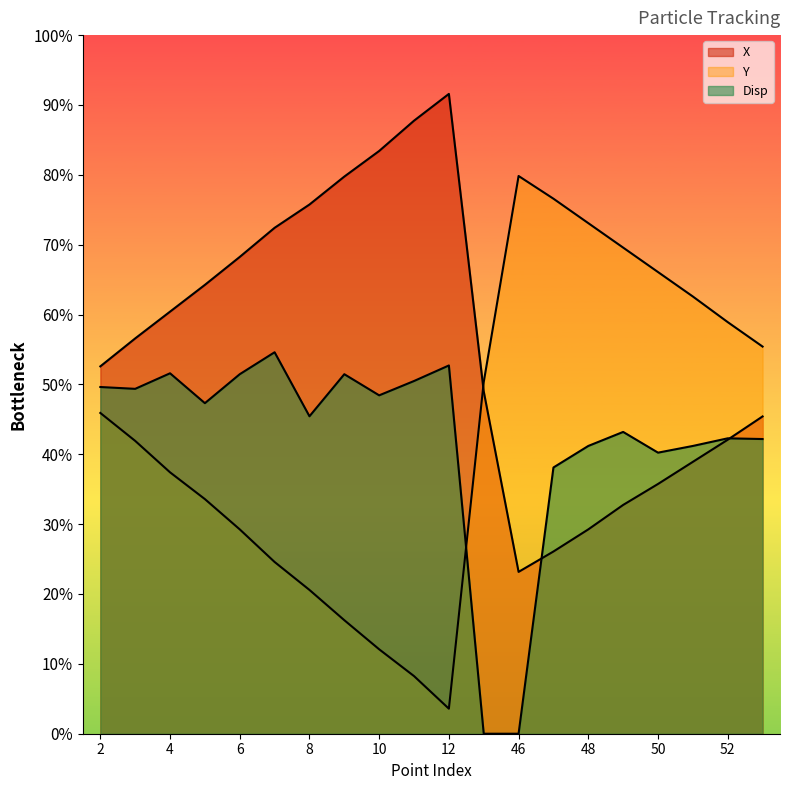

In X, how many points are higher than both neighbors (excluding endpoints)?

1